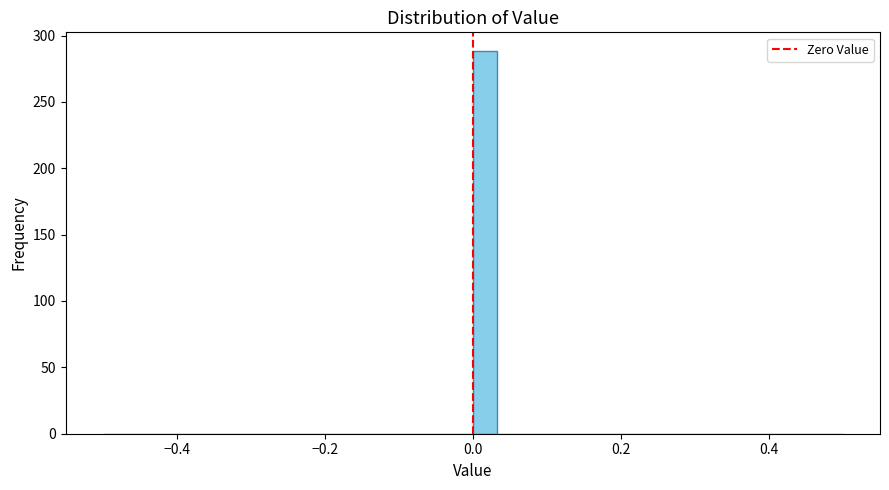

Around what value on the x-axis is the tallest bar? Give the approximate position of its centre, as read against the axis.

0.02